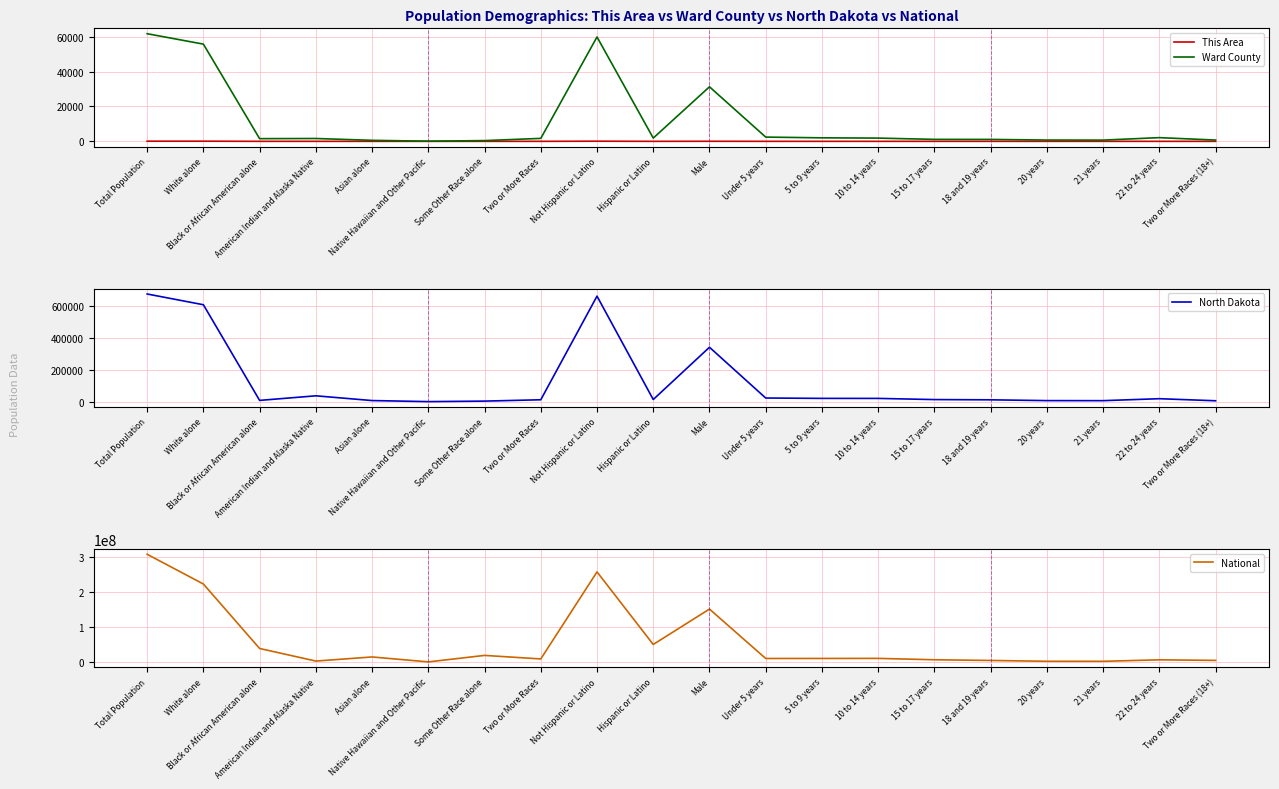

What is the difference between the highest and lowest values at Hispanic or Latino?

50477594